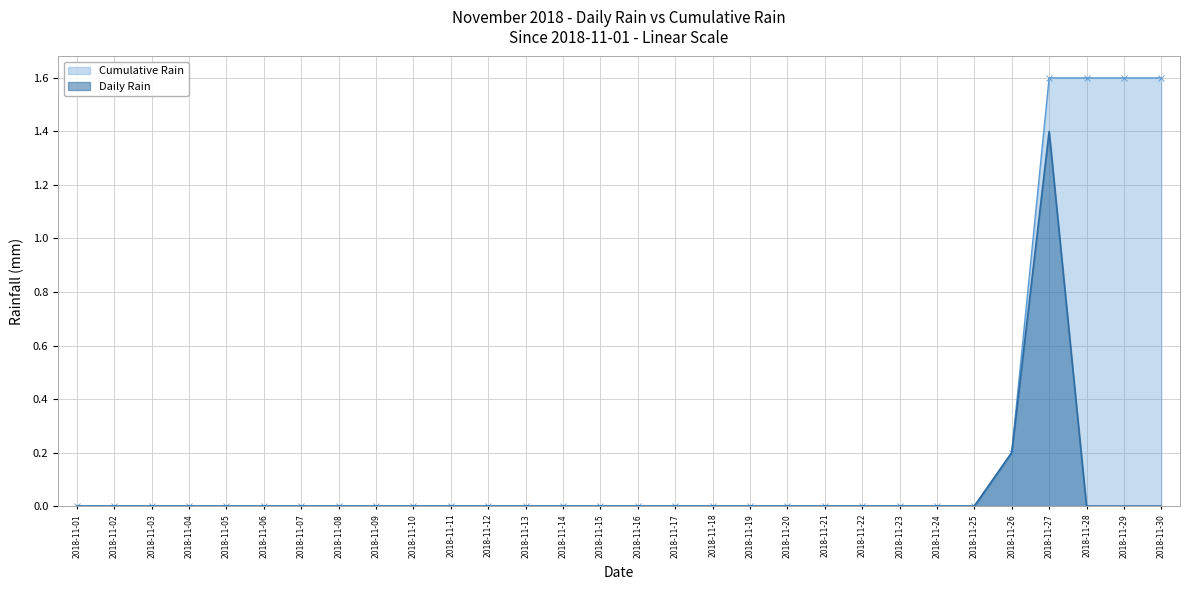

Rank the series by their maximum value, from lowest to highest.

Daily Rain, Cumulative Rain